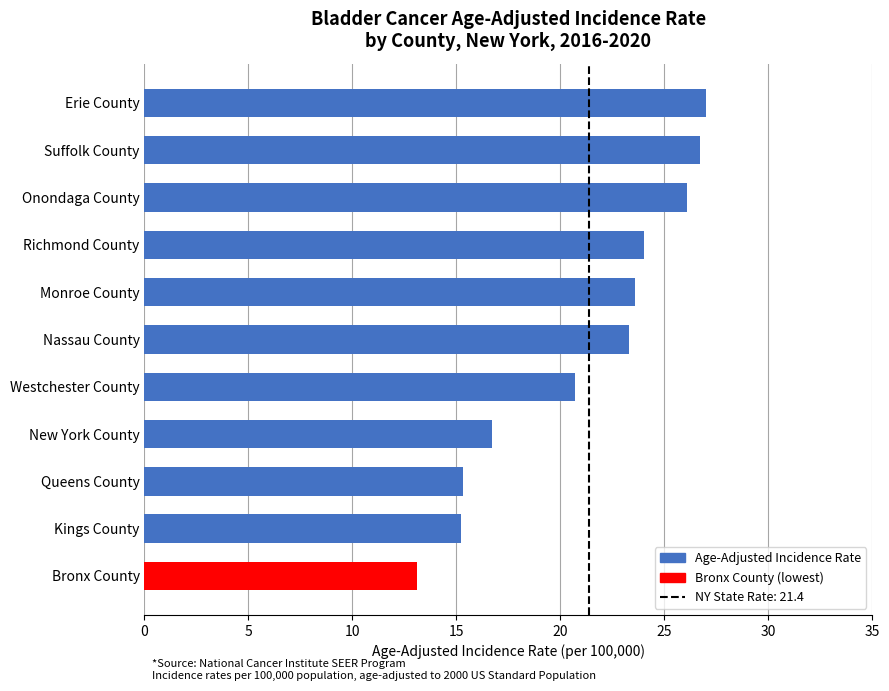

What is the difference between the values at Westchester County and Onondaga County?

5.4